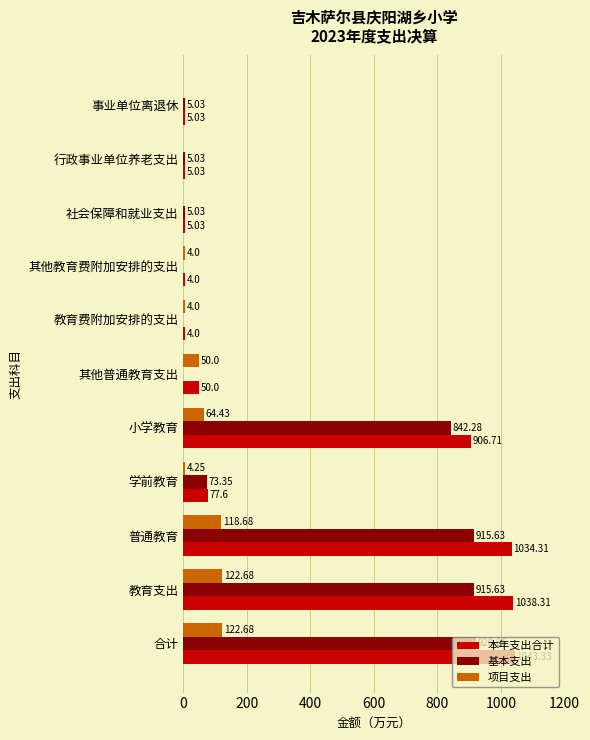

What is the total value across all series at 其他教育费附加安排的支出?

8.0